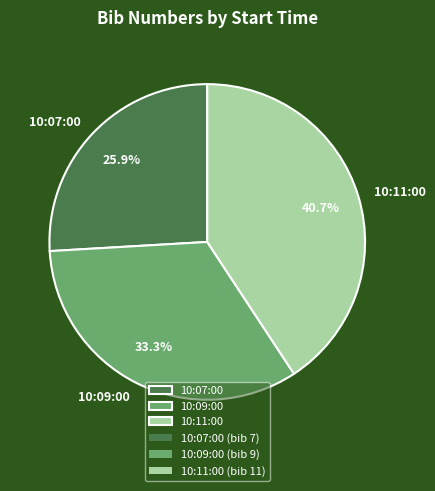

Rank the categories by value from highest to lowest.

10:11:00, 10:09:00, 10:07:00